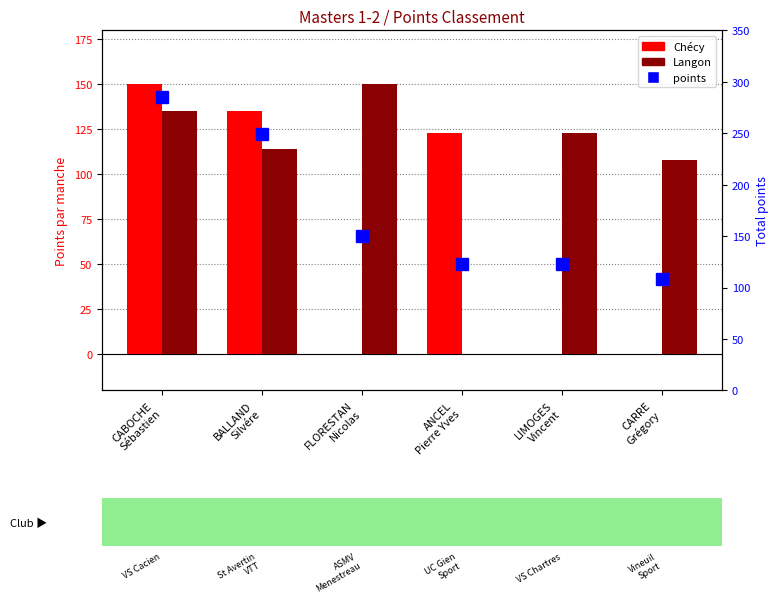

Is it true that Langon equals 108 at CARRE
Grégory?

True